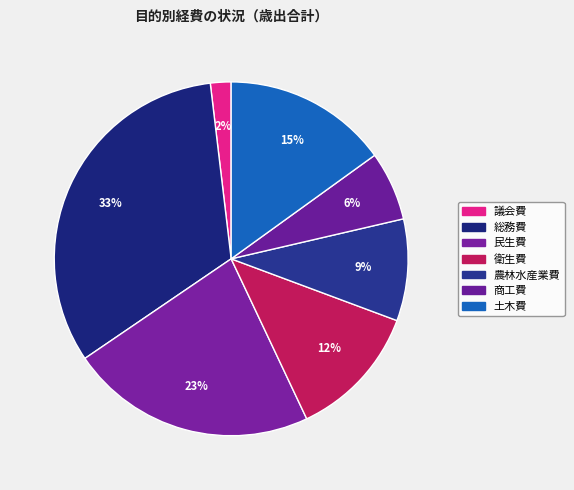

To the nearest percent, what is the difference between the largest and smallest slice percentages?

31%